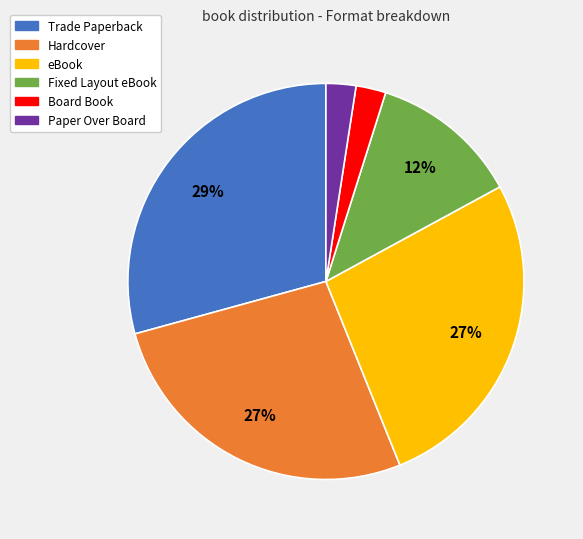

How many slices are in this pie chart?

6